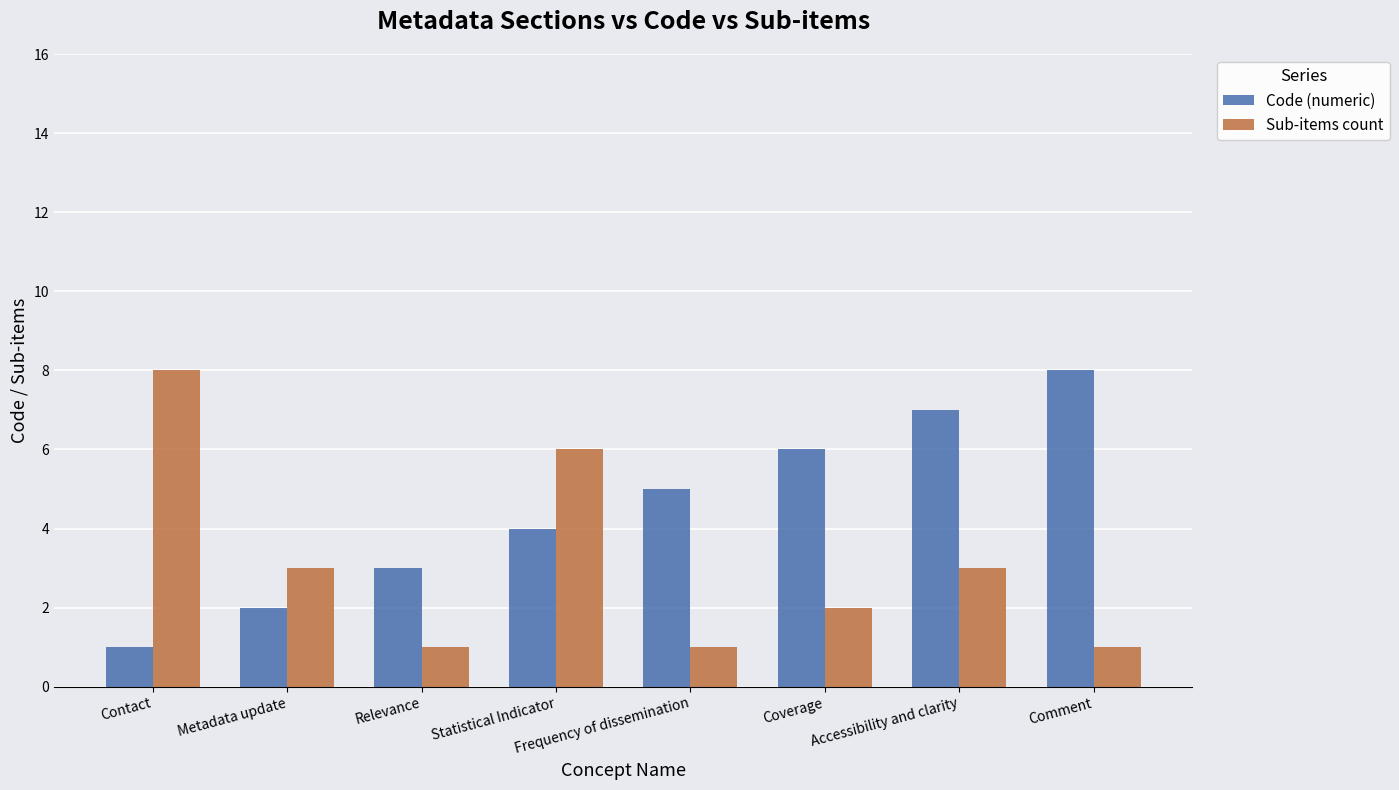

What position from the right is Comment?

1